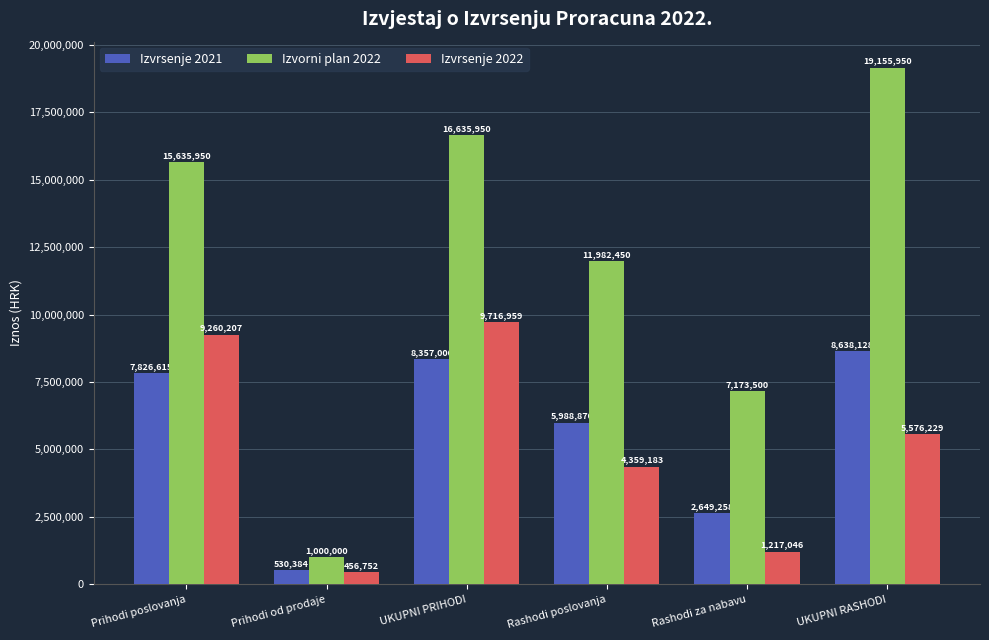

Count the number of categories in the chart.

6